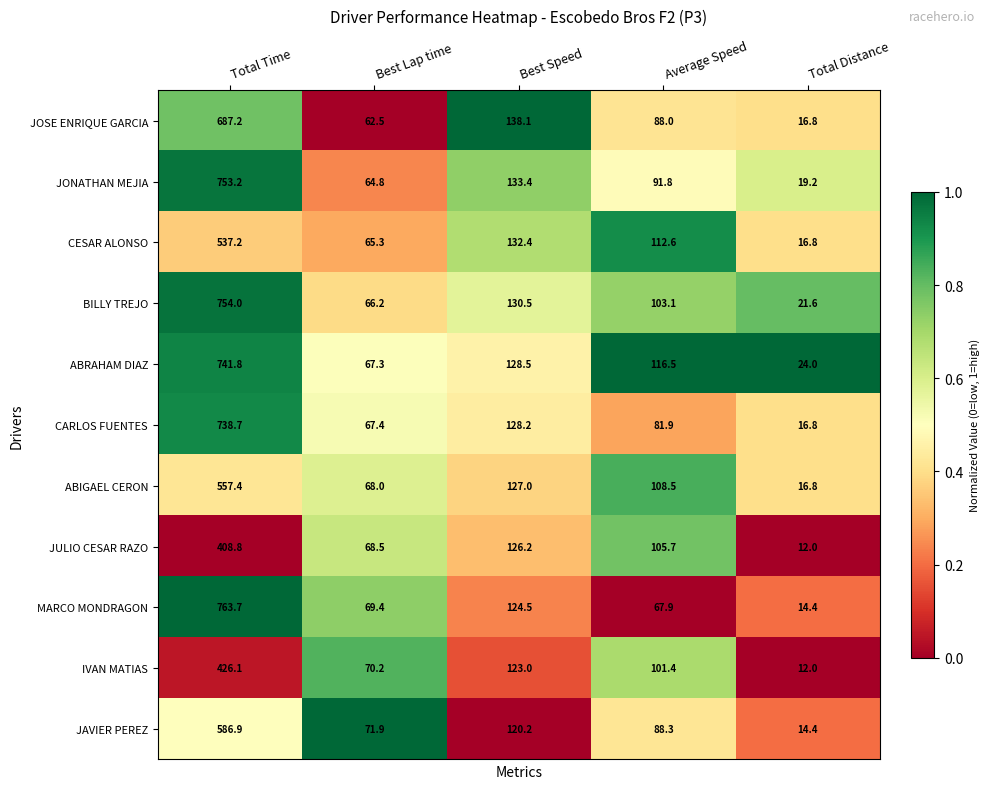

True or false: IVAN MATIAS has a value of 101.4 at Average Speed.

True